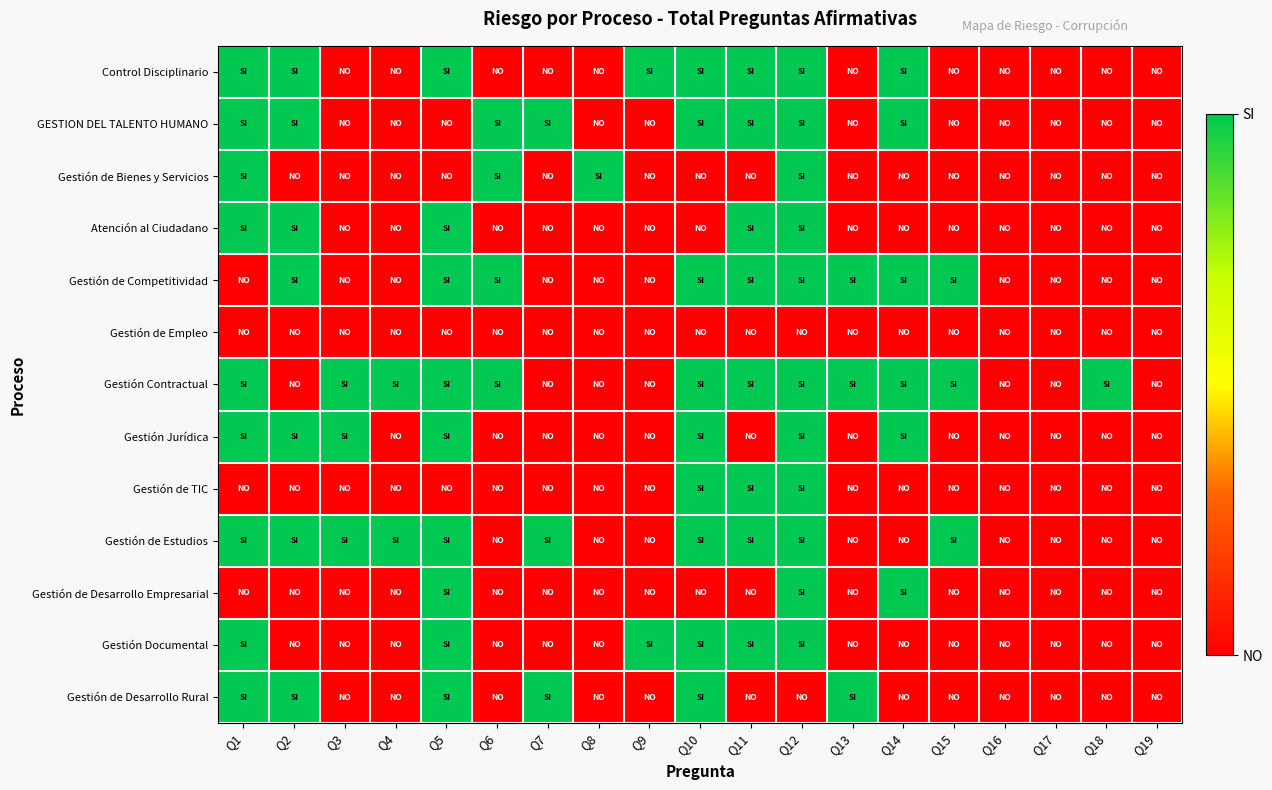

Which category has the highest value across all series?

Q1